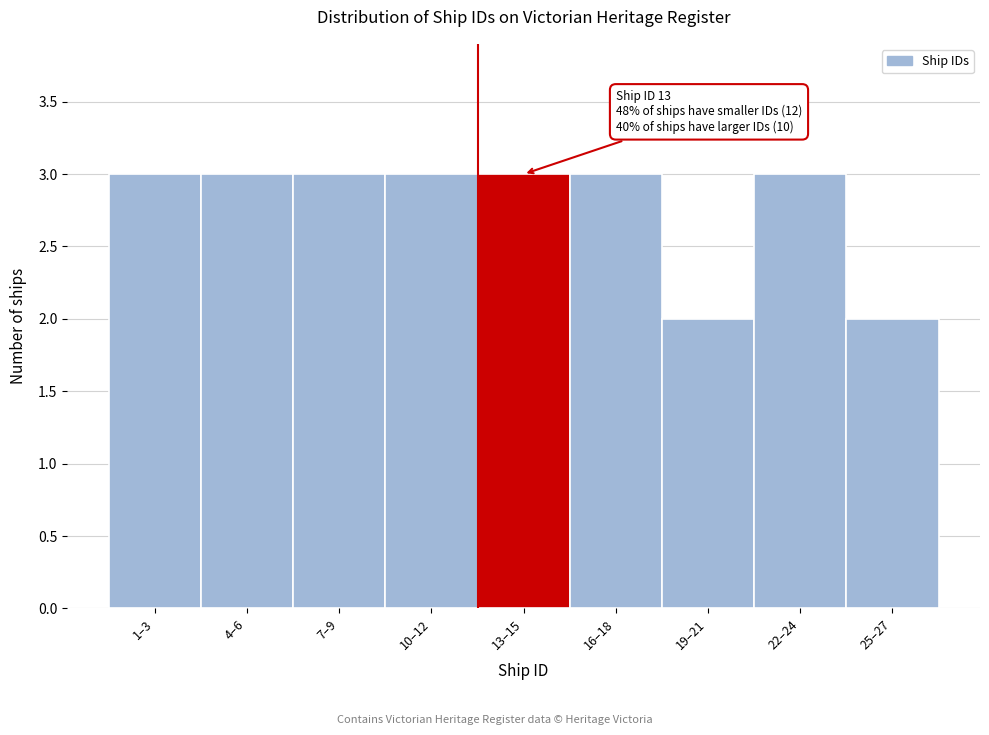

Reading left to right, list all the values displayed in this chart.

1–3=3	4–6=3	7–9=3	10–12=3	13–15=3	16–18=3	19–21=2	22–24=3	25–27=2